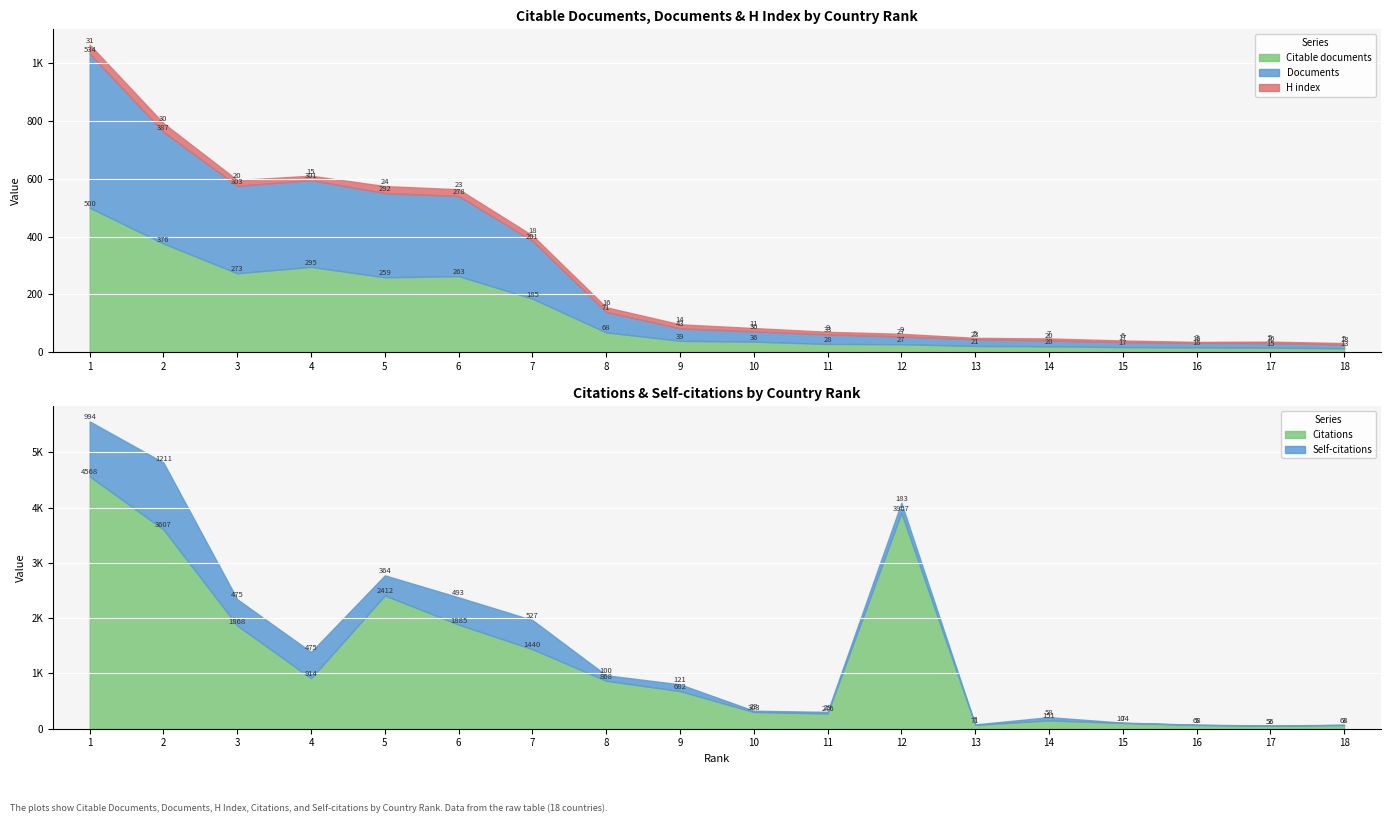

Which series has the largest total across all categories?

Citations